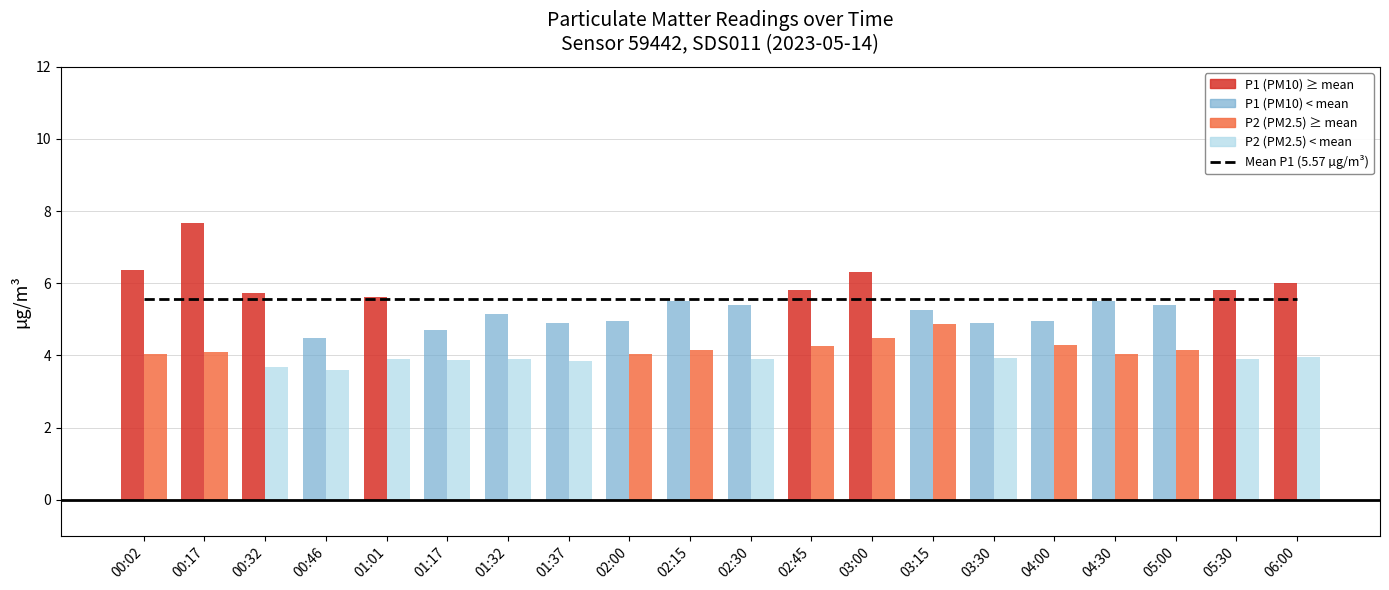

Where is P1 nearest to the value 6?

06:00